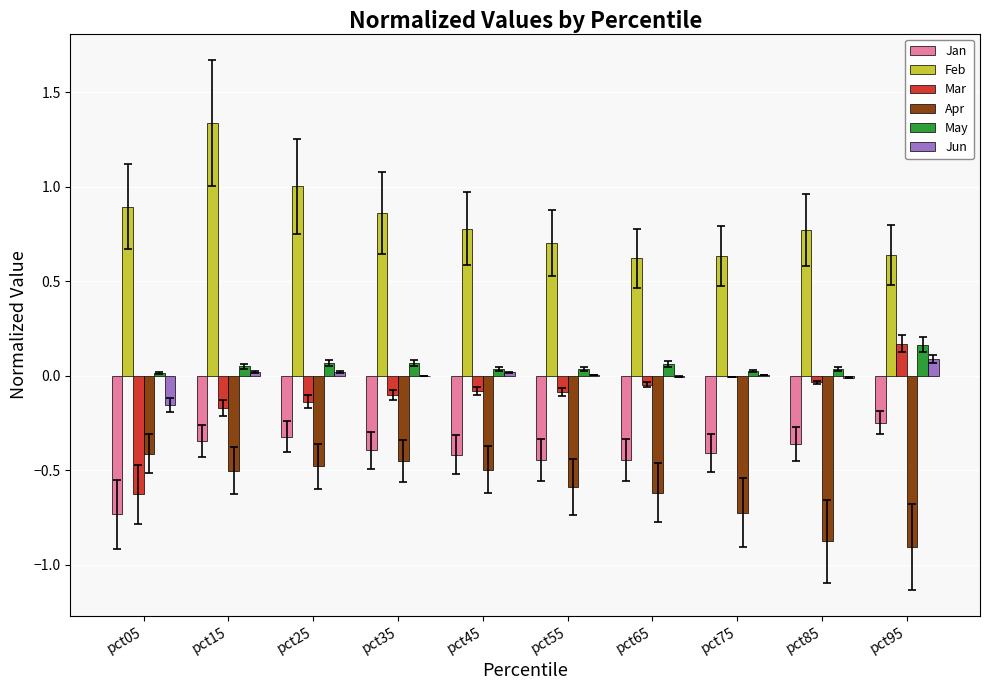

Is the value of Feb at pct95 greater than the value of Jan at pct65?

Yes